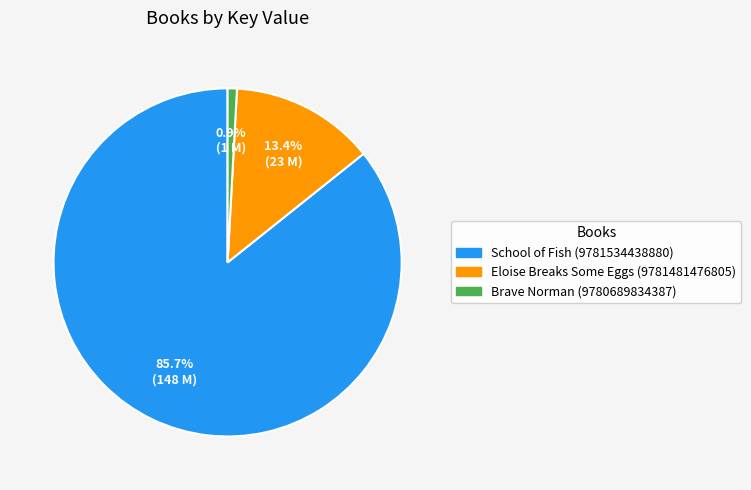

What percentage is the Brave Norman (9780689834387) slice, to the nearest percent?

1%